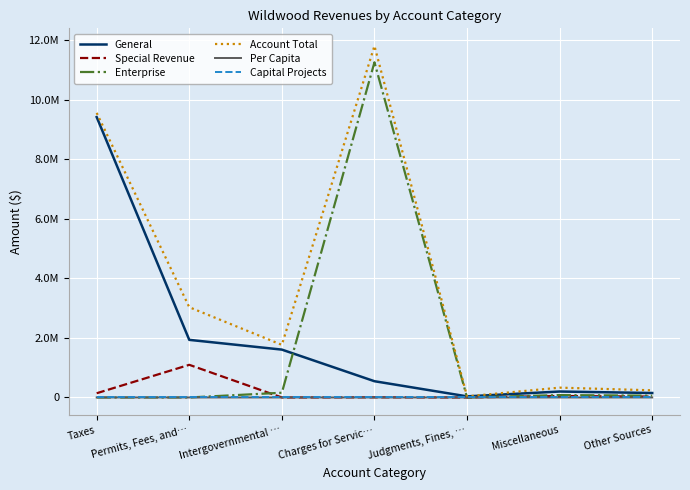

Is this an area chart (filled region under the line)?

No